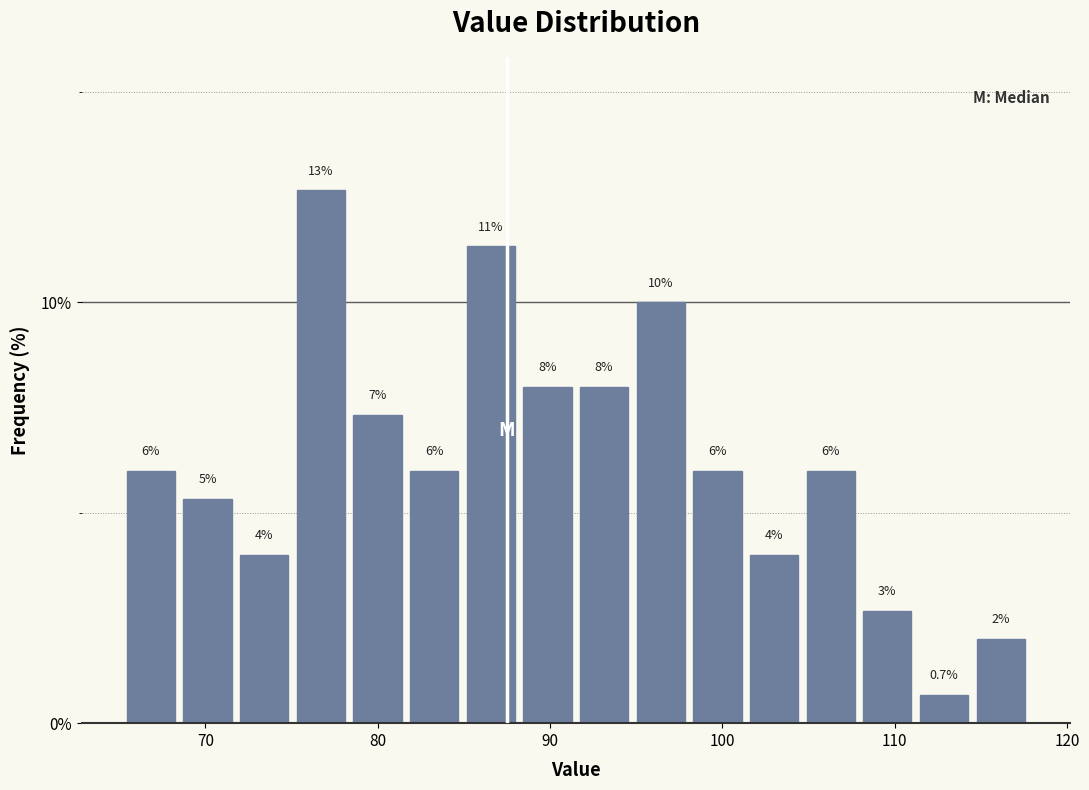

Read against the x-axis, roughly where is the centre of the tallest bar?

77